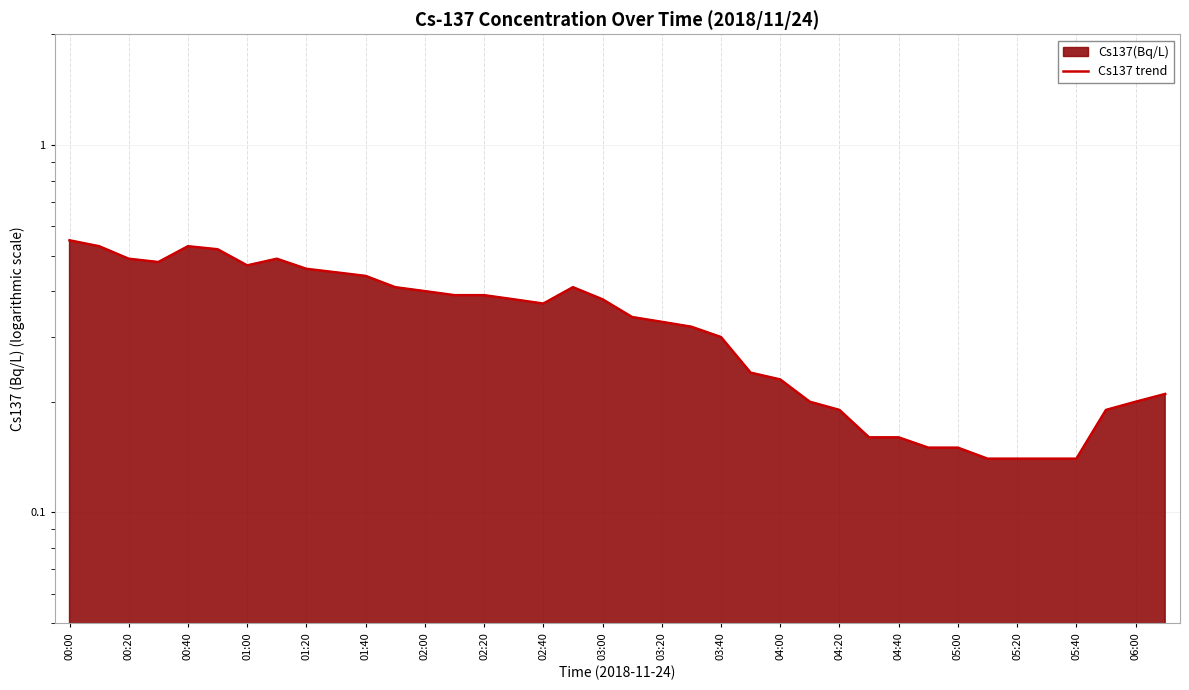

What is the greatest value displayed?

0.6